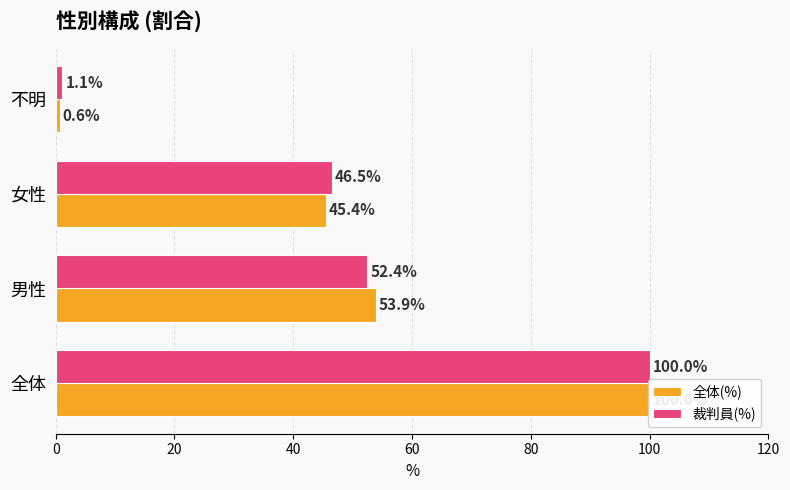

Reading left to right, what are all the values shown in this chart?

全体(%): 100.0	53.9	45.4	0.6
裁判員(%): 100.0	52.4	46.5	1.1